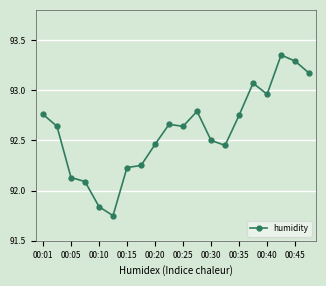

What is the sum of all values?

1851.8